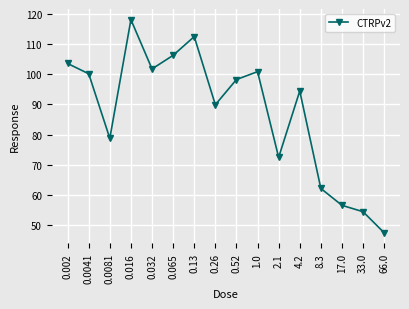

How many points are higher than both their immediate neighbors (excluding endpoints)?

4